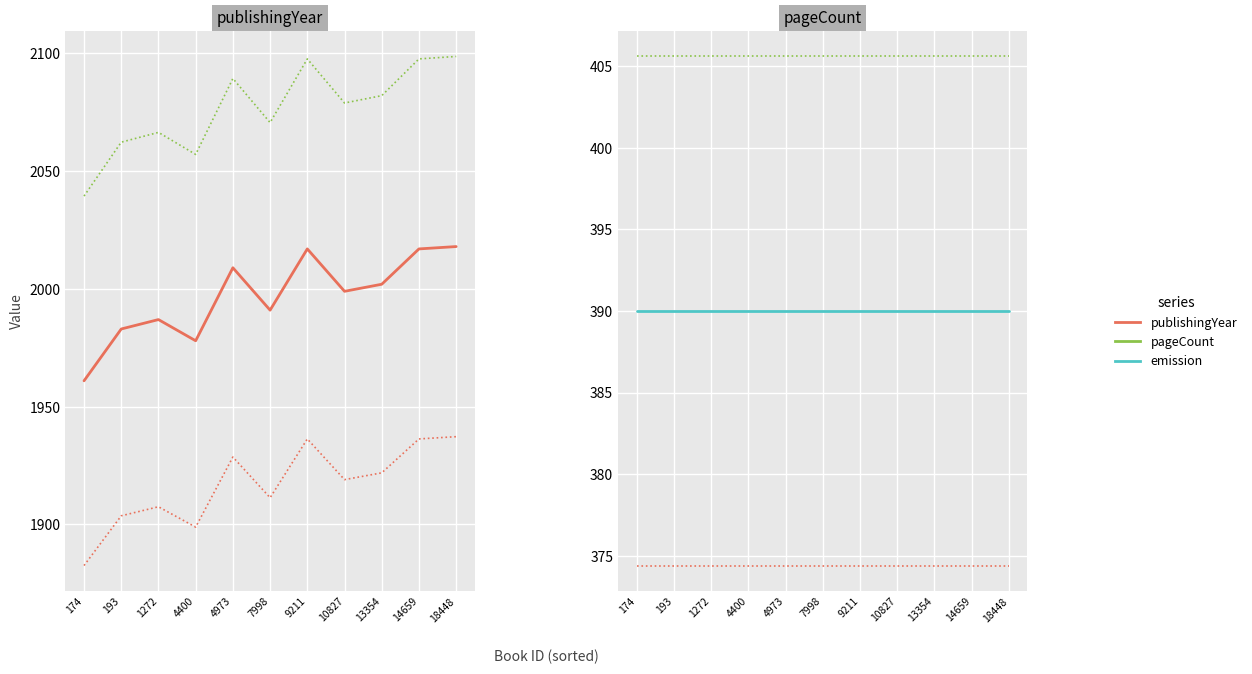

Which category has the highest value in the publishingYear lower series?

18448